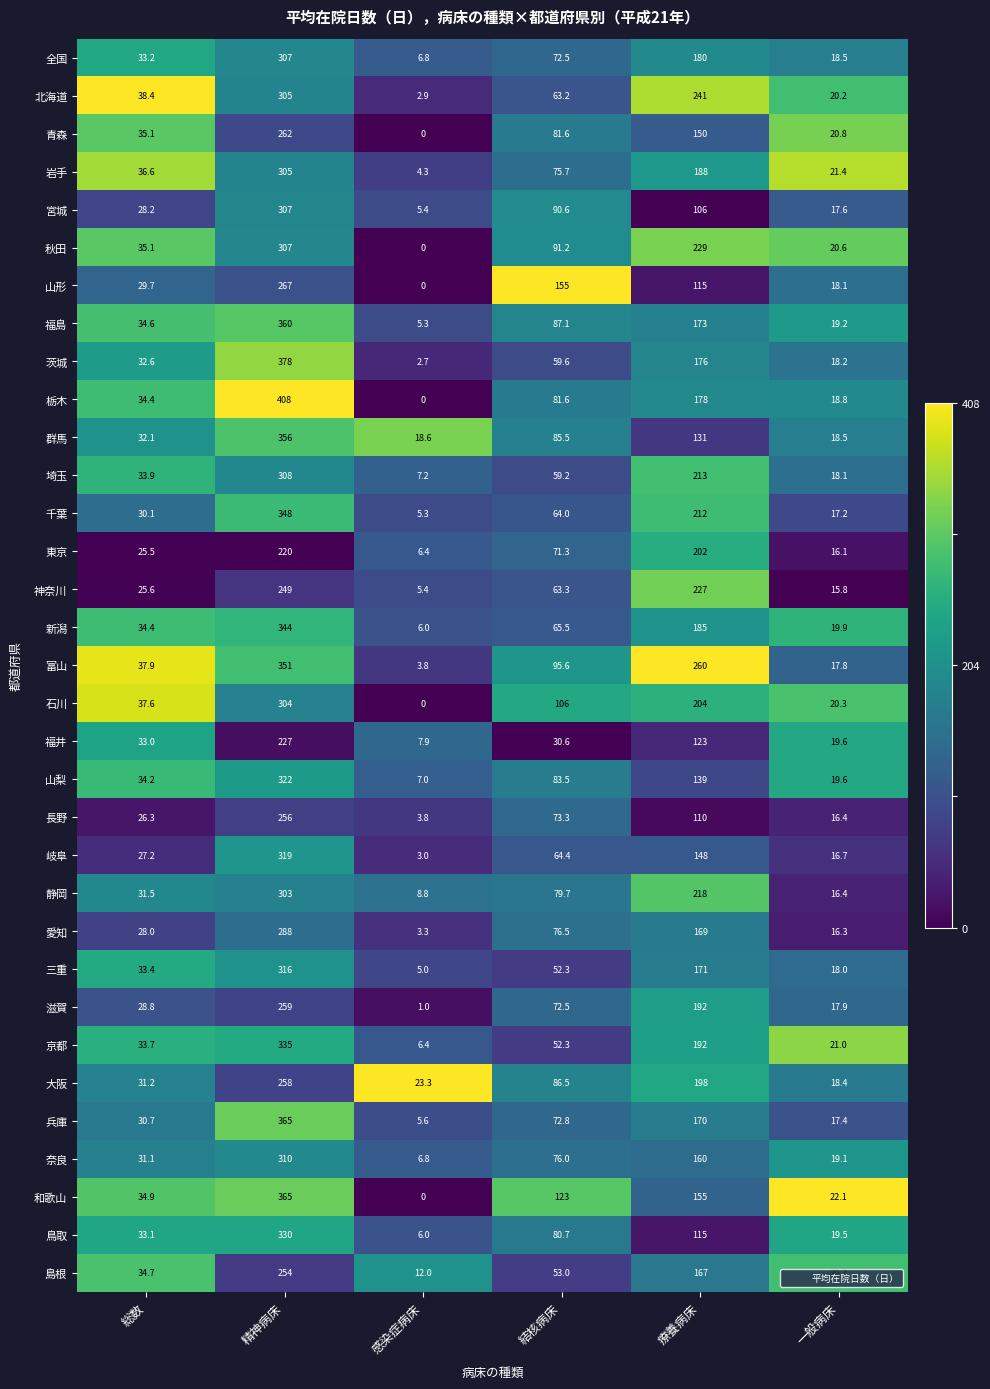

What is the total value across all series at 療養病床?

5797.0